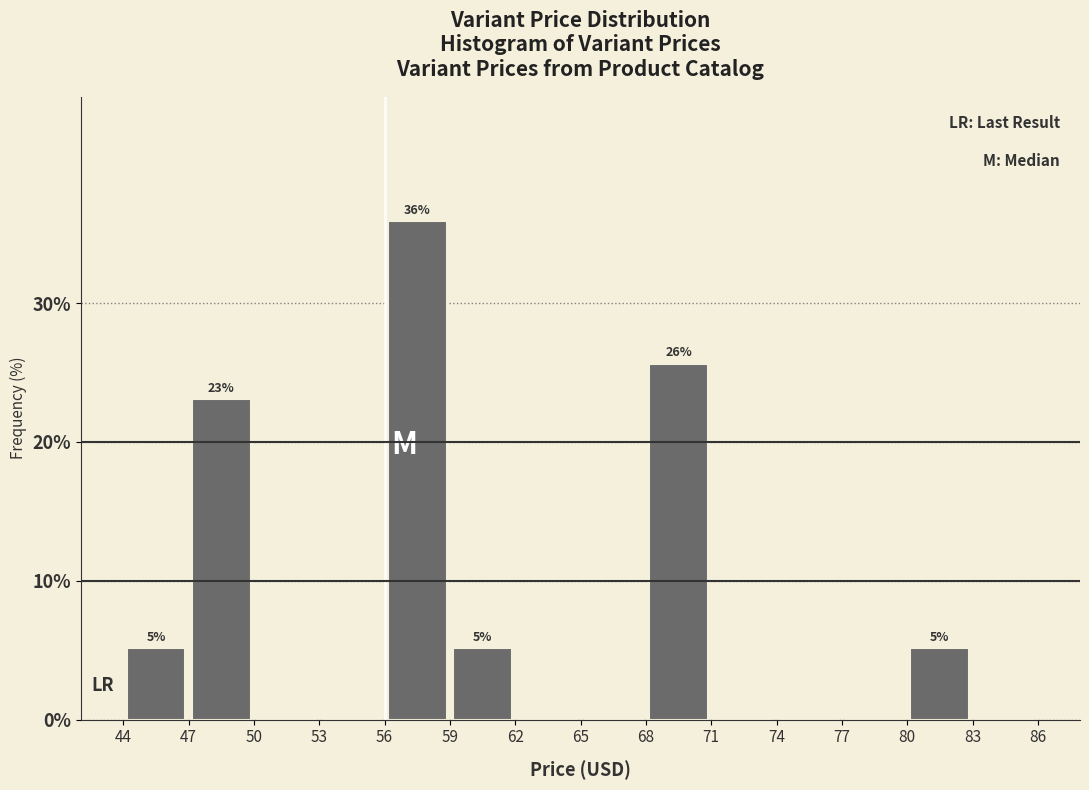

Over which range of the x-axis is the bar tallest?

56 to 59